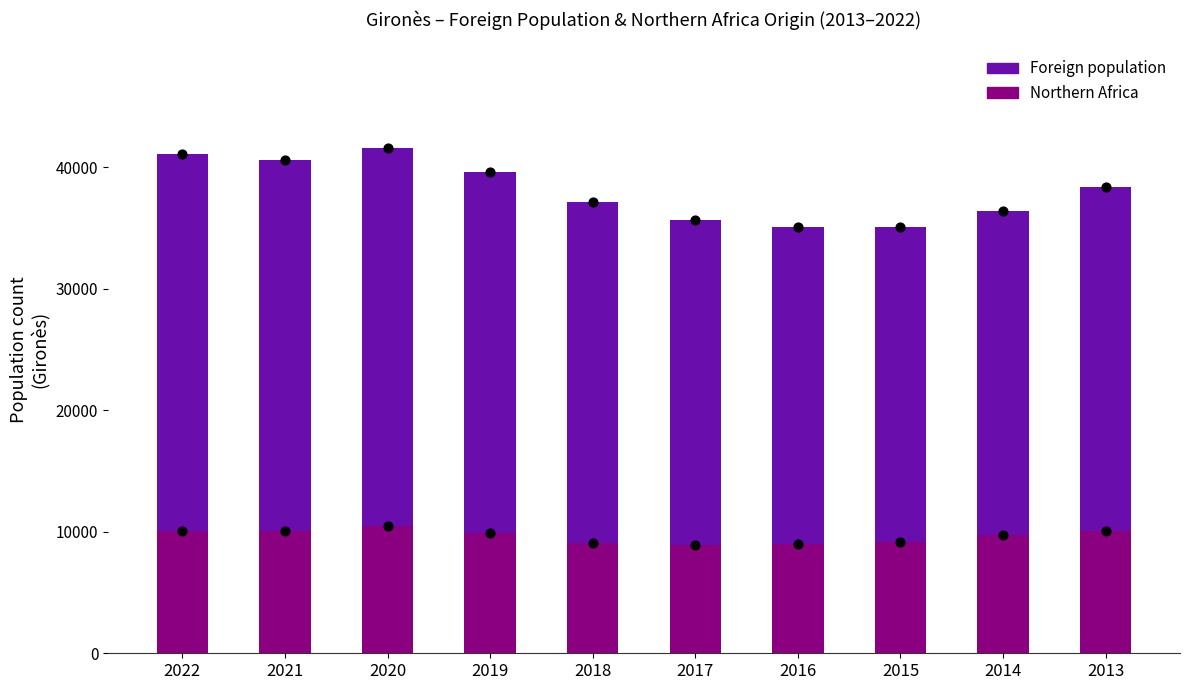

What are all the series names shown in the legend?

Foreign population, Northern Africa